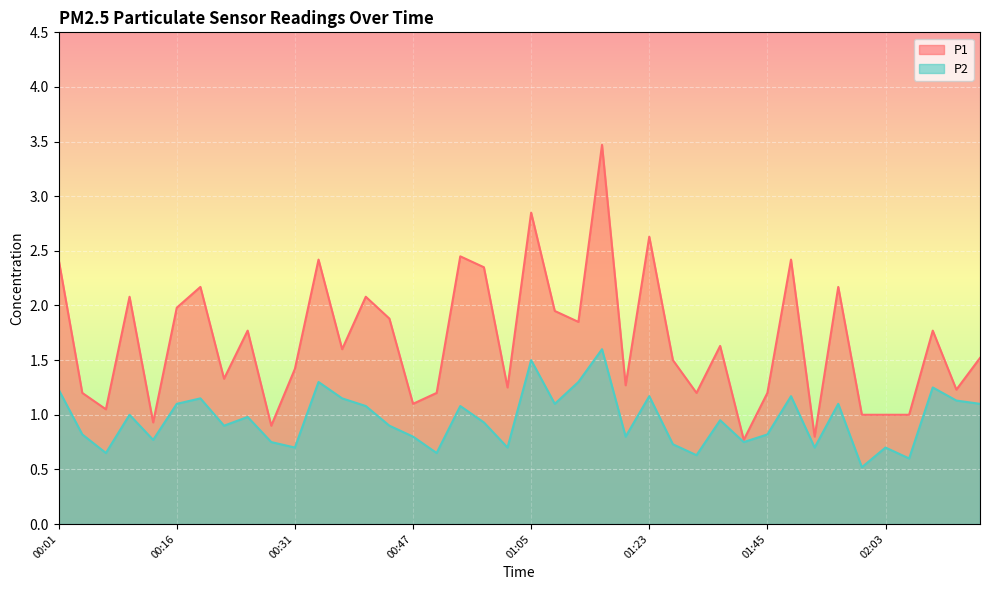

What is the difference between the maximum and minimum values in the P2 series?

1.1